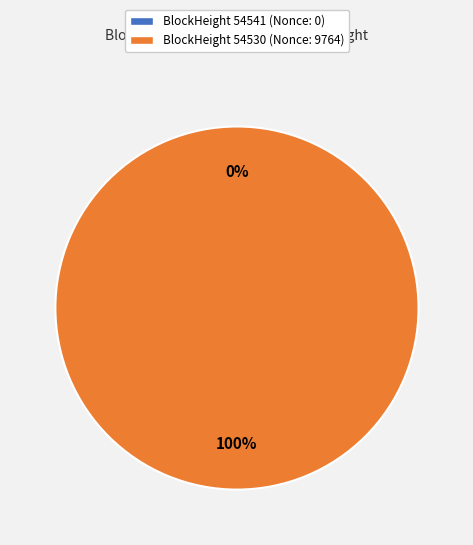

To the nearest percent, what is the difference between the largest and smallest slice percentages?

100%